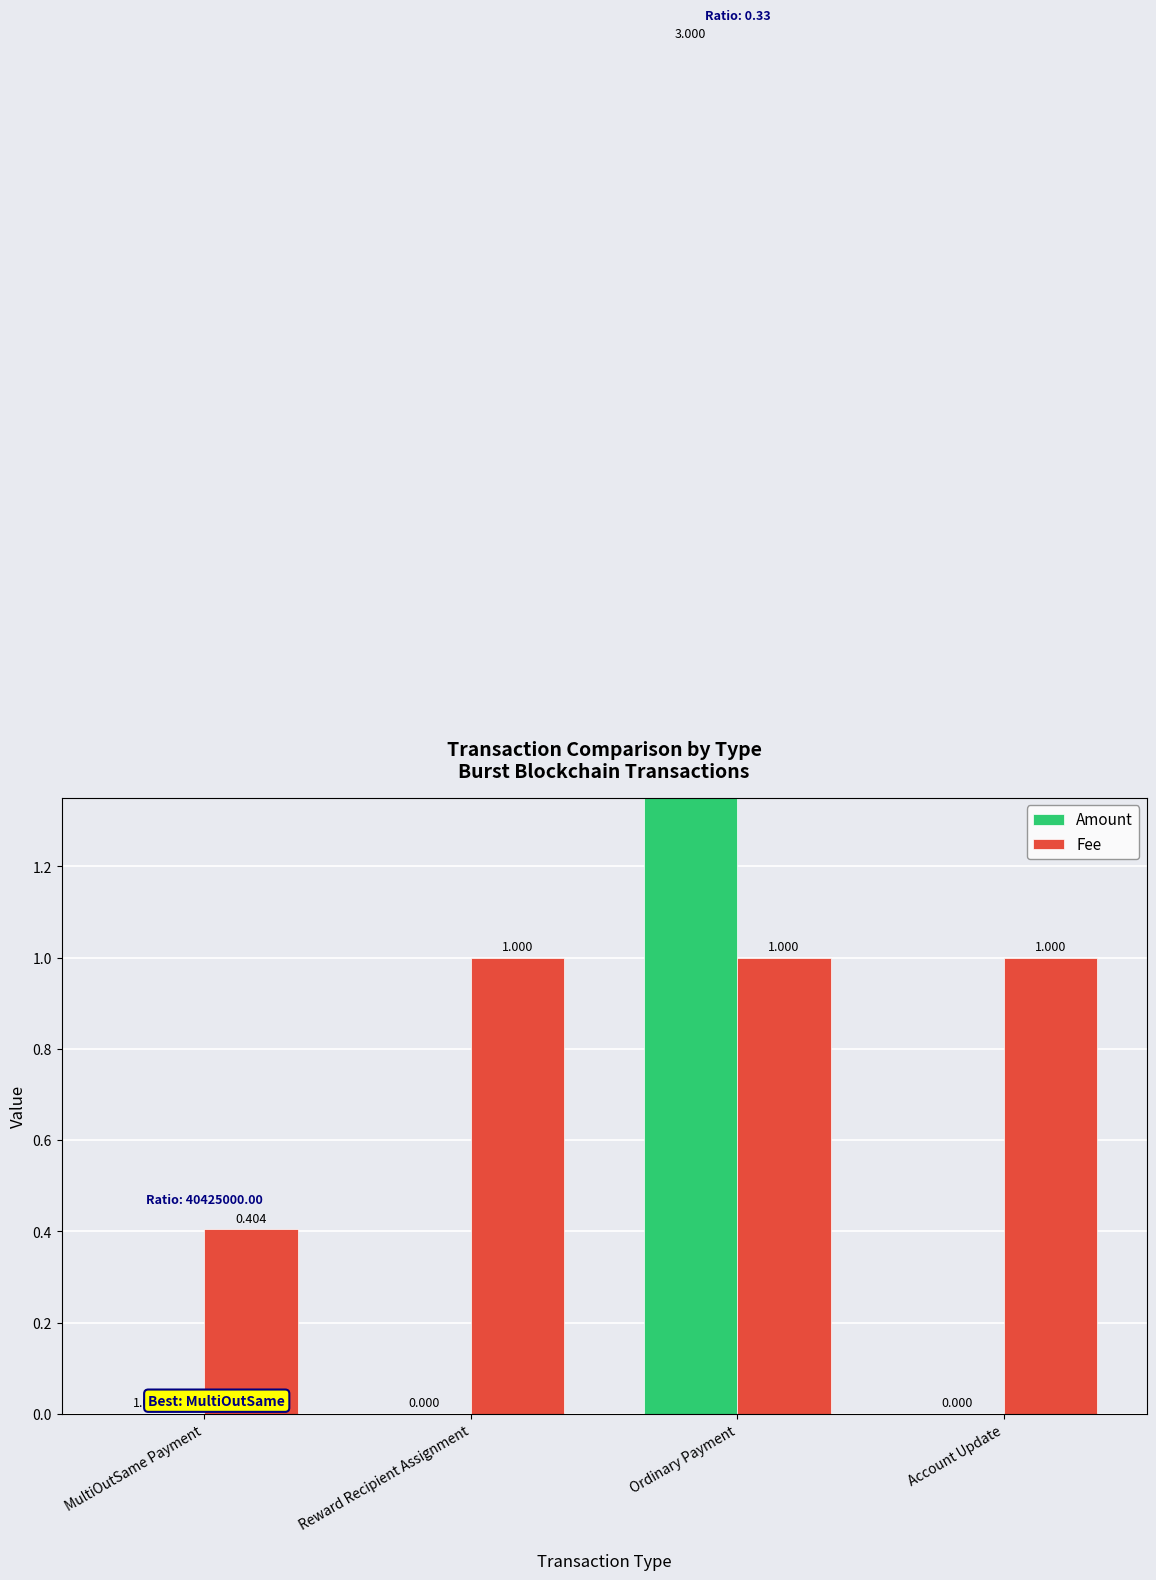

What is the approximate value of Amount at Ordinary Payment?

3.0